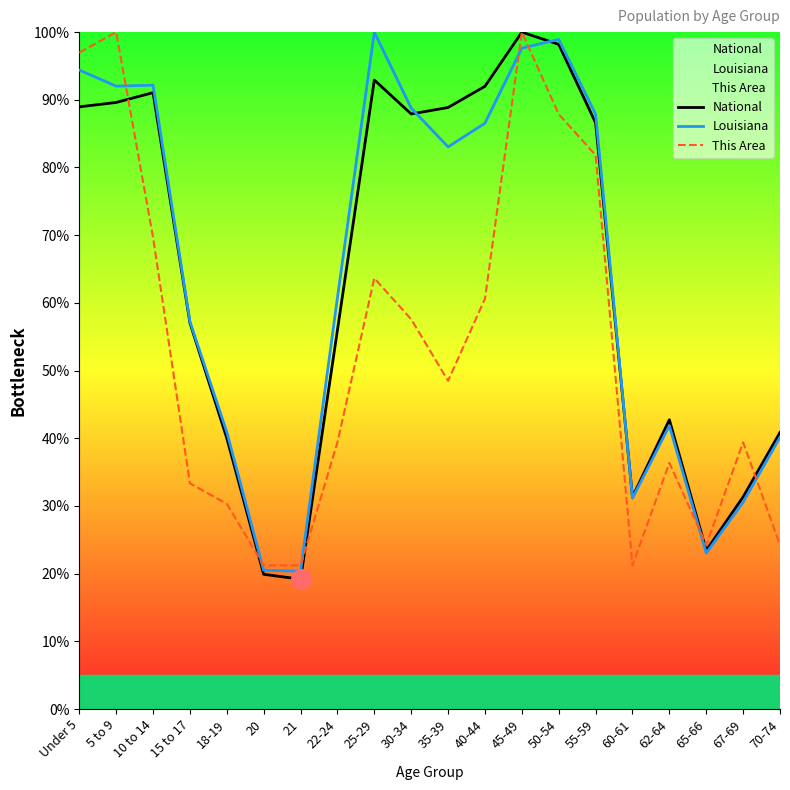

What is the difference between the maximum and second lowest values in the Louisiana series?

79.5